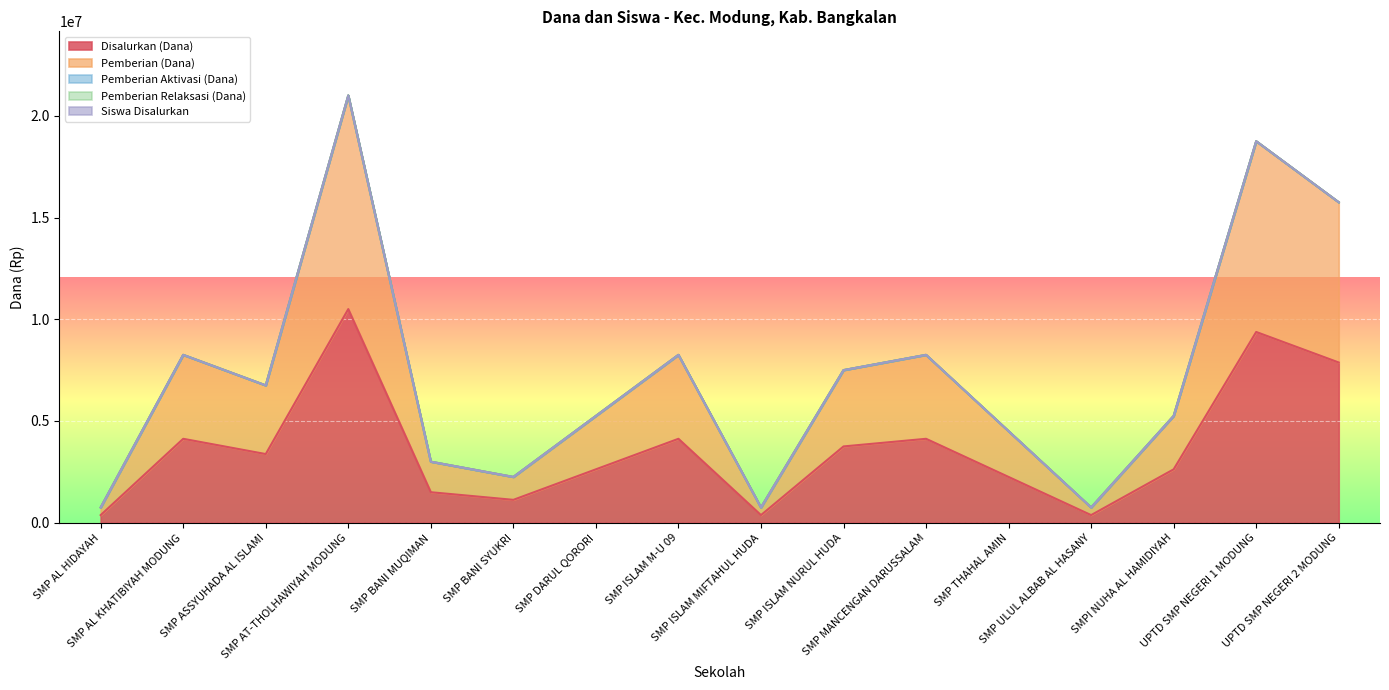

True or false: Siswa Disalurkan and Disalurkan (Dana) cross at least once.

False